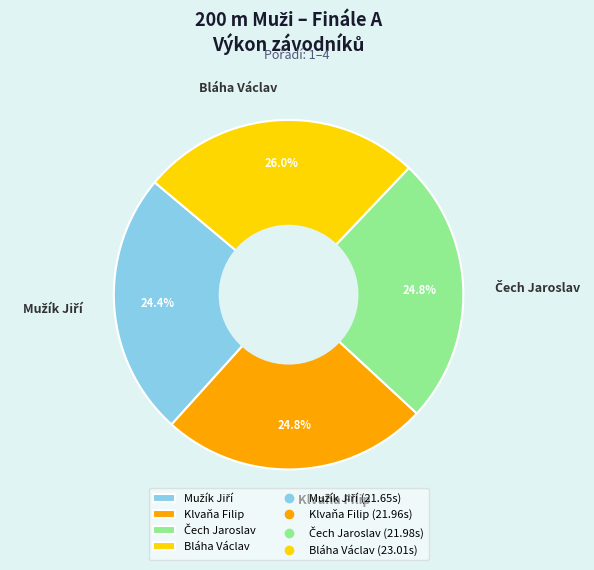

How many slices are in this pie chart?

4